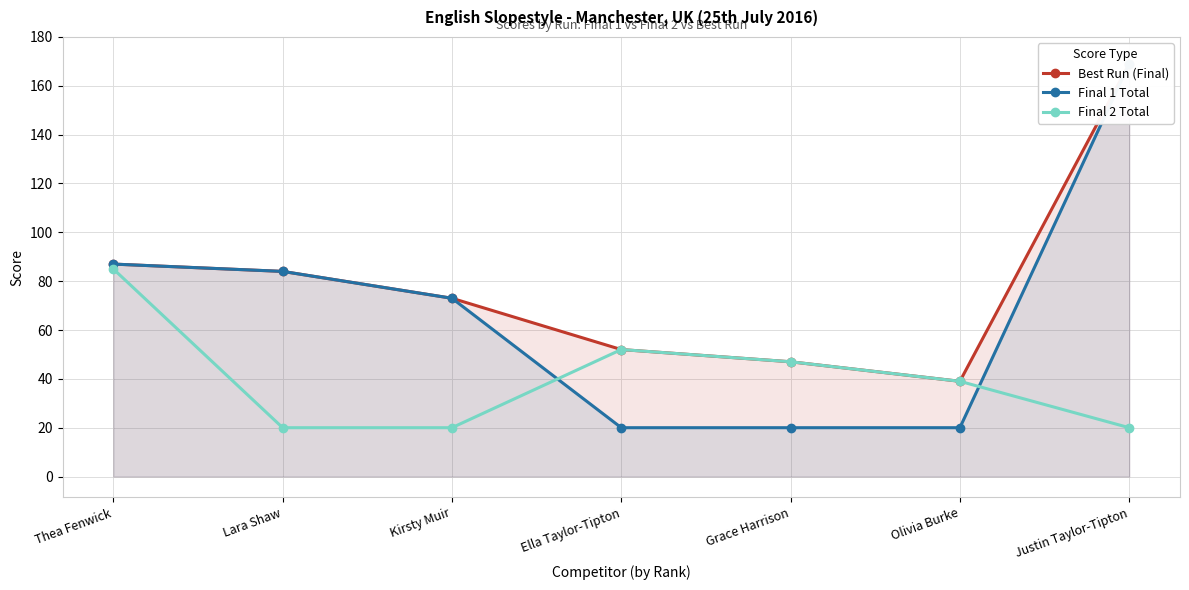

At which category is the sum across all series the highest?

Justin Taylor-Tipton